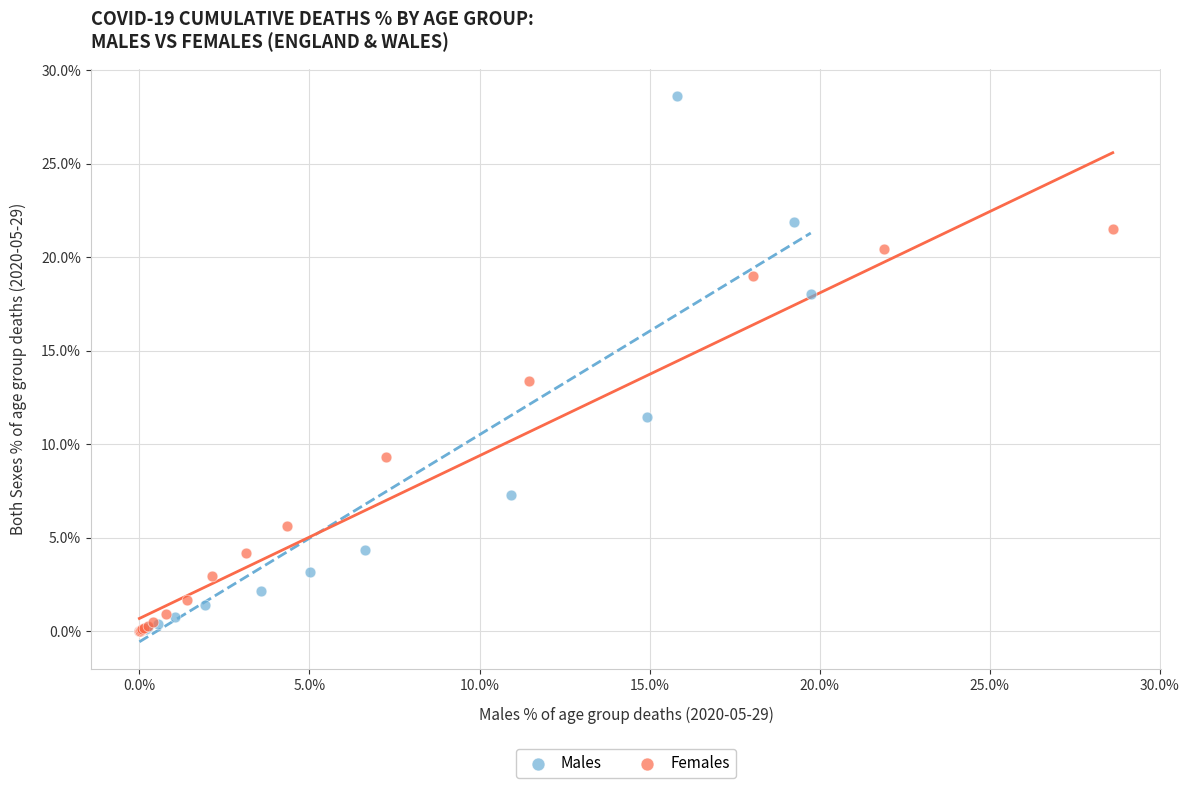

Which series has the largest Y range (max minus min)?

Males